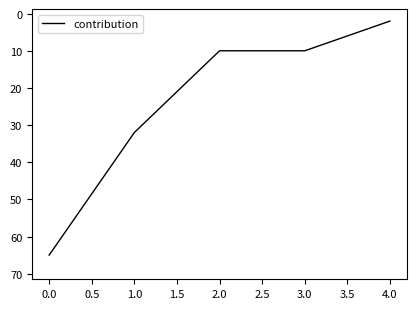

Where does the data first go above 10?

0.0